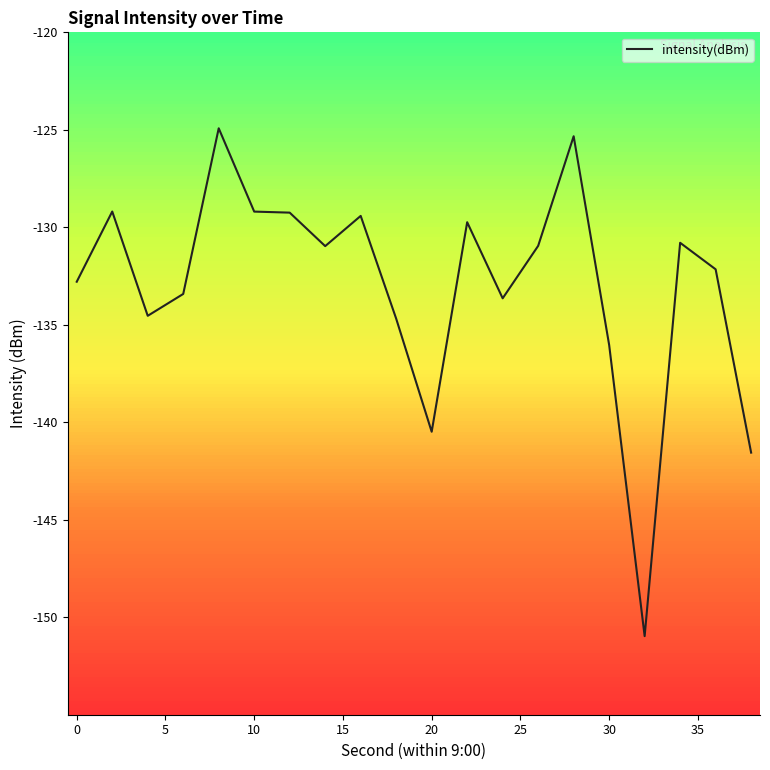

What is the greatest value displayed?

-124.9